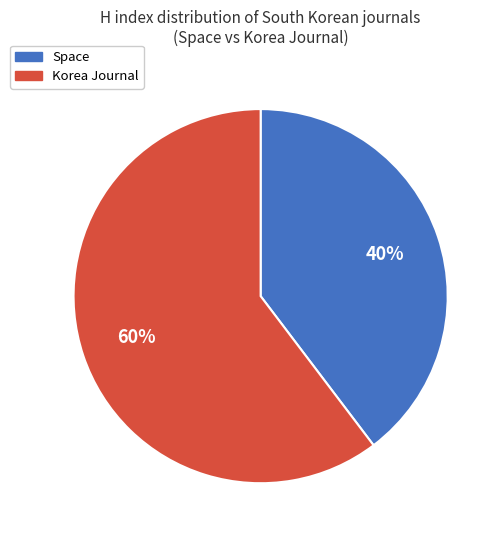

Count the number of slices in the pie.

2